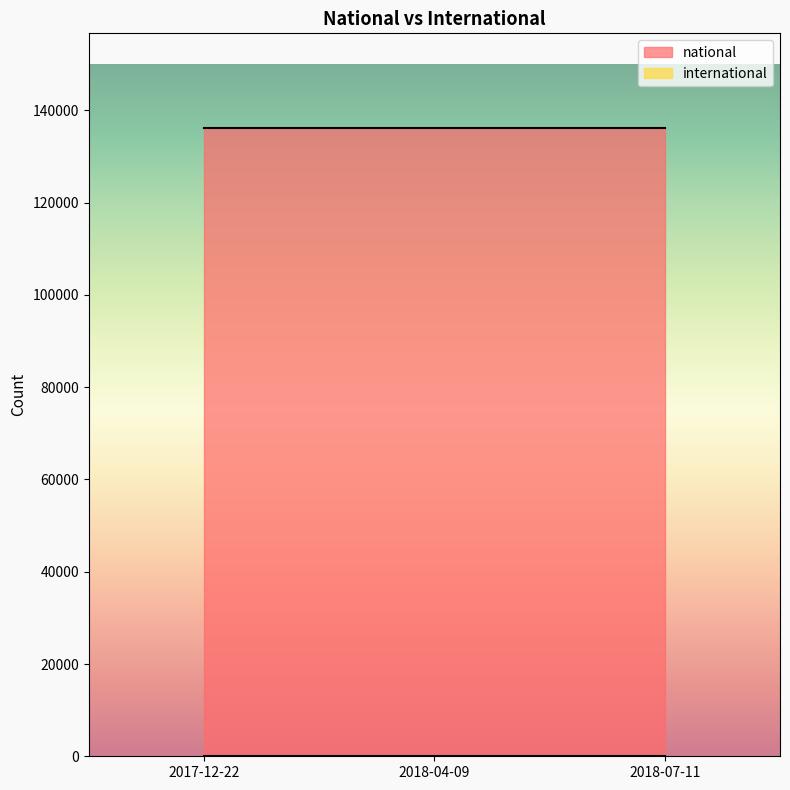

Which series has the largest total across all categories?

national